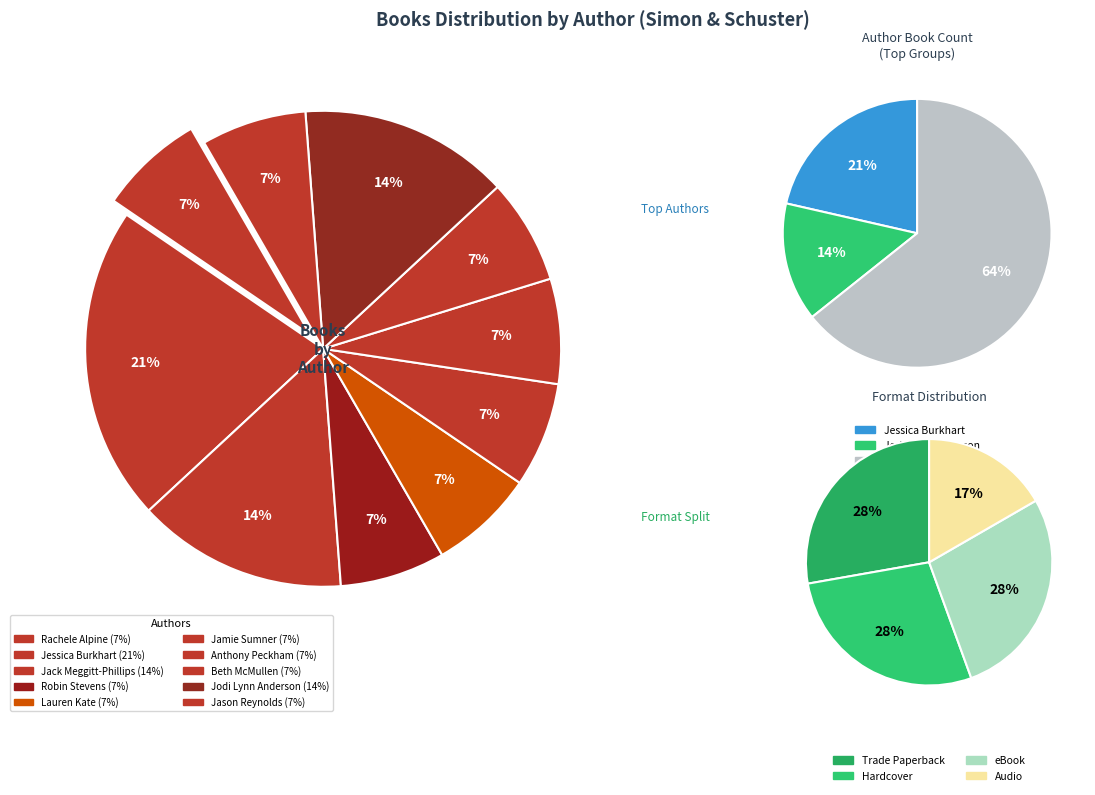

How many segments does this pie chart have?

10